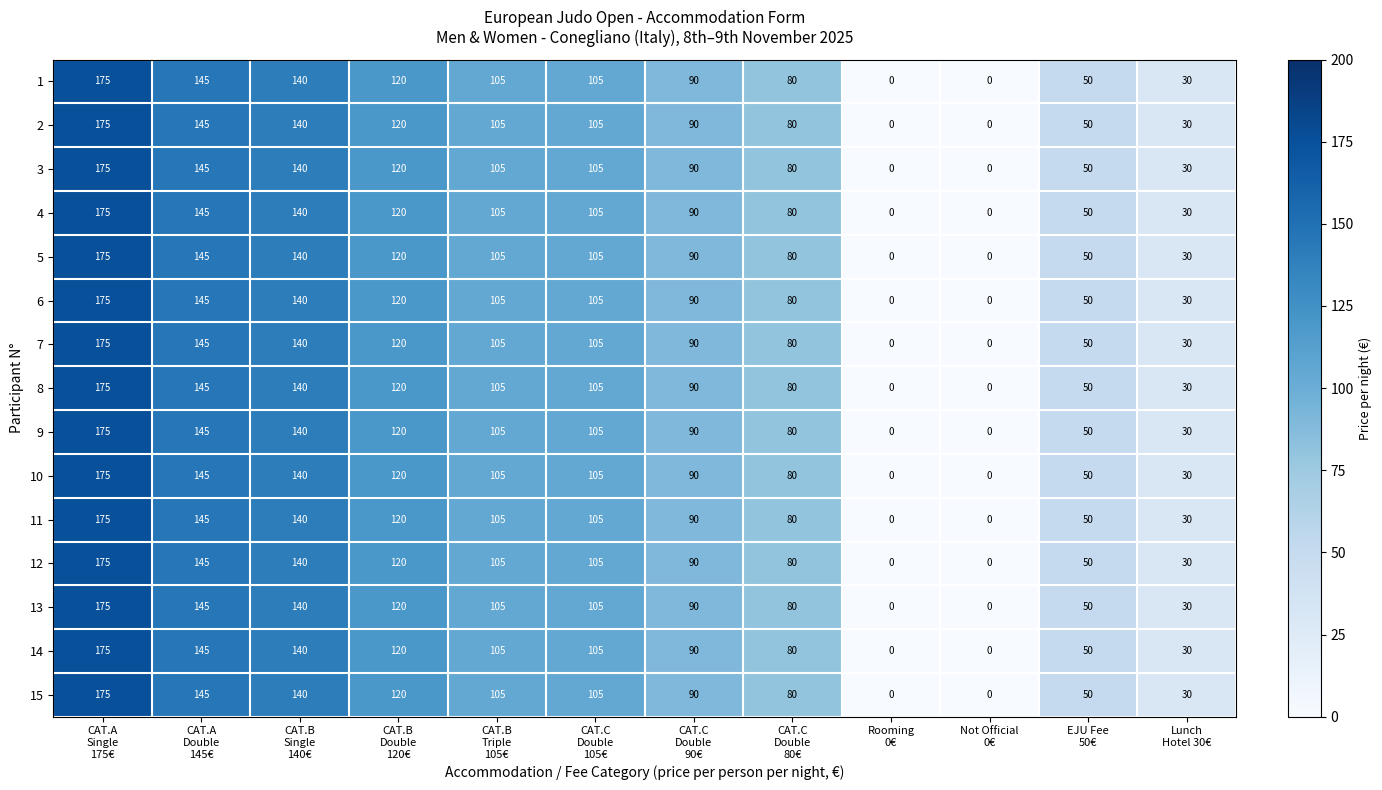

Count the number of categories in the chart.

12